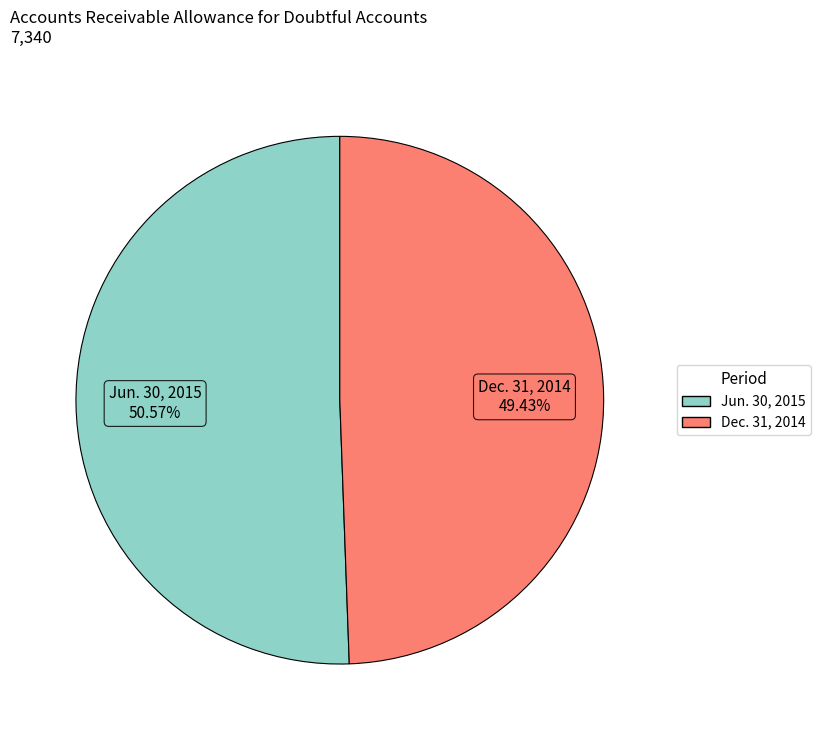

Which has a higher value, Dec. 31, 2014 or Jun. 30, 2015?

Jun. 30, 2015